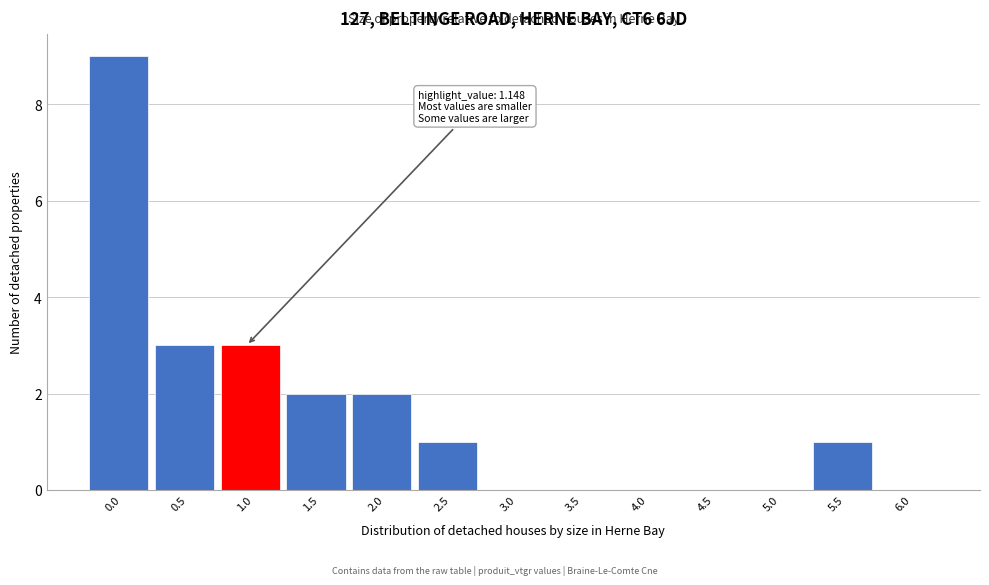

Reading left to right, extract all data points from this chart.

0.0=9	0.5=3	1.0=3	1.5=2	2.0=2	2.5=1	3.0=0	3.5=0	4.0=0	4.5=0	5.0=0	5.5=1	6.0=0